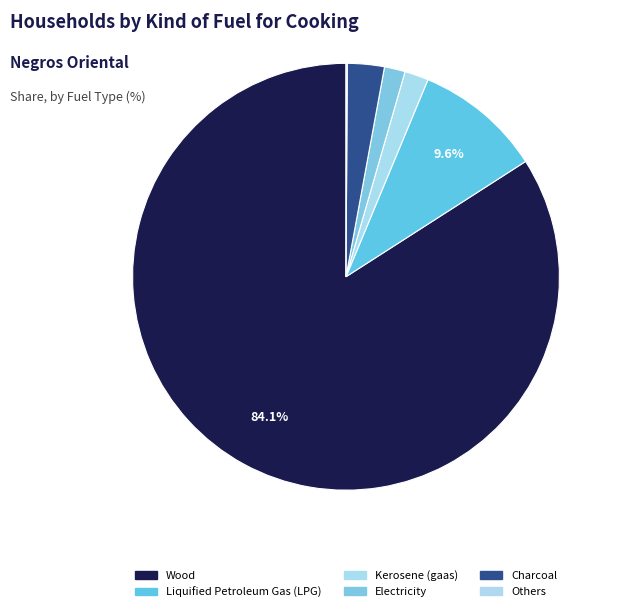

The Electricity slice represents 12% of the pie. True or false?

False